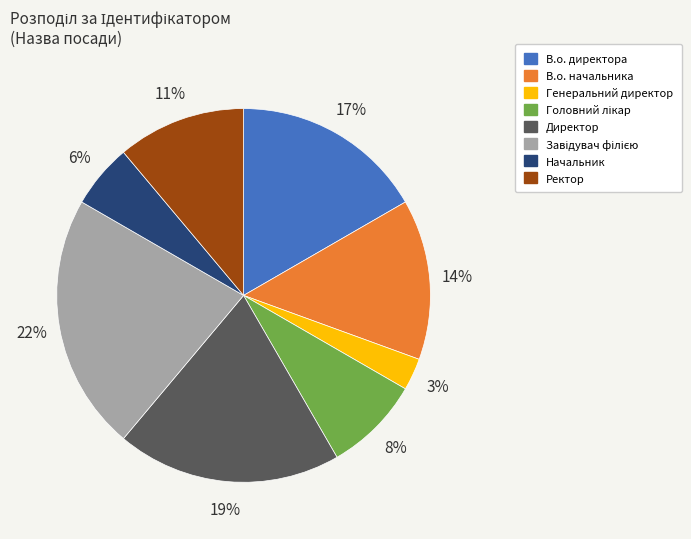

To the nearest percent, what percentage of the pie is В.о. начальника?

14%